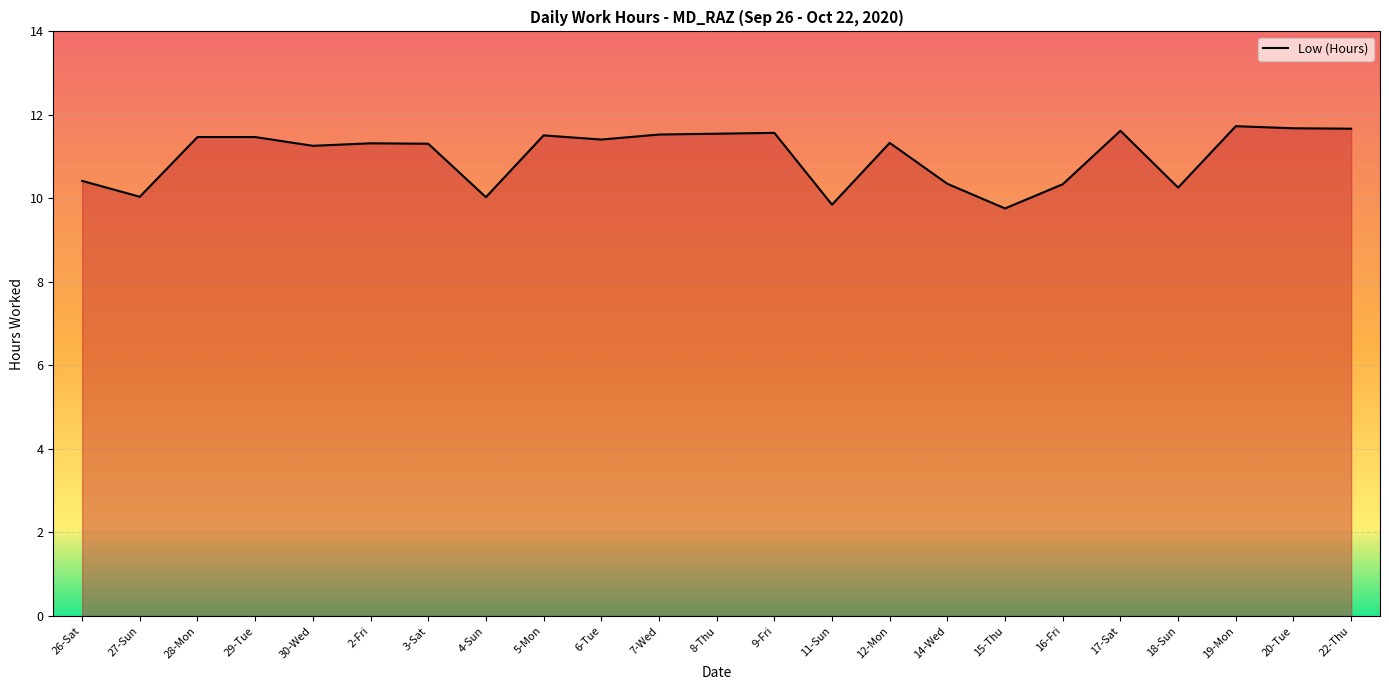

What is the change in value from 7-Wed to 15-Thu?

-1.8